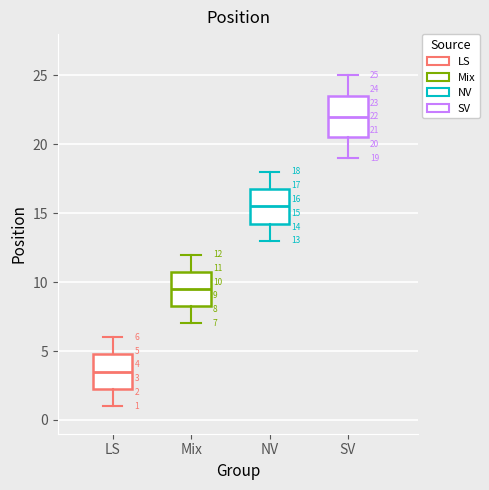

Which box is the tallest, from its lower edge to its upper edge?

SV